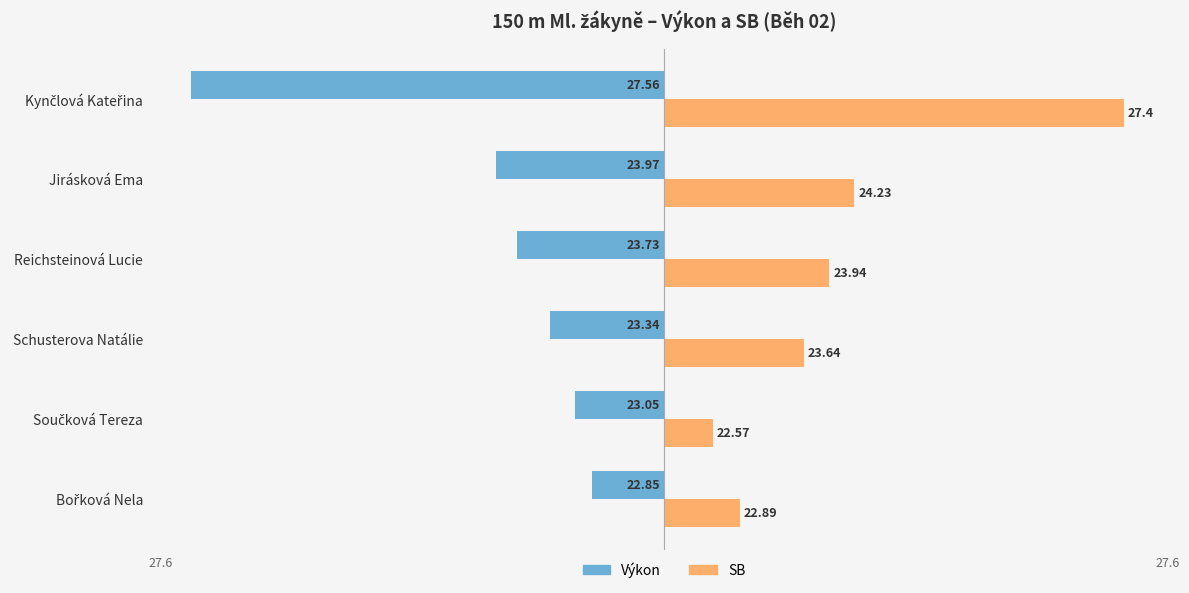

What are all the series names shown in the legend?

Výkon, SB